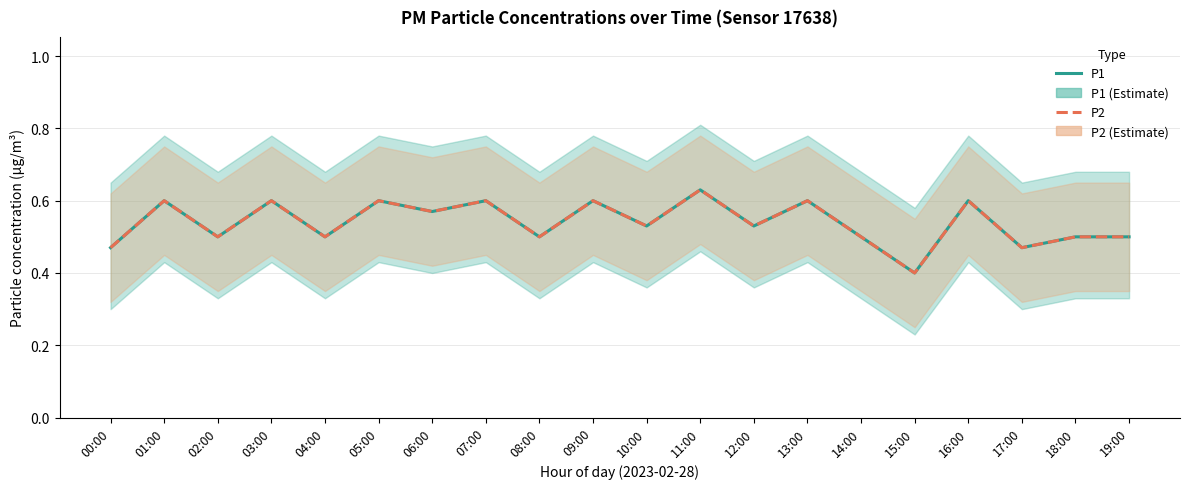

Which series has the largest total across all categories?

P1